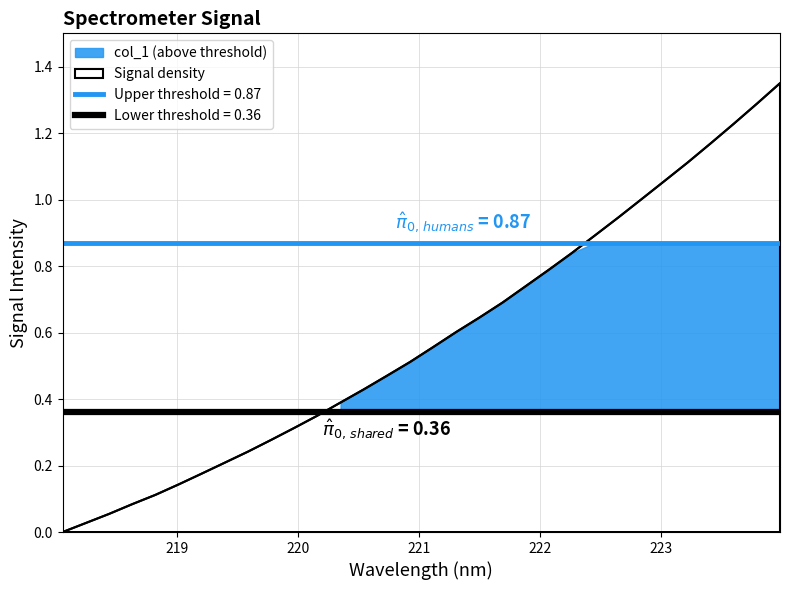

Does the chart have visible grid lines?

Yes